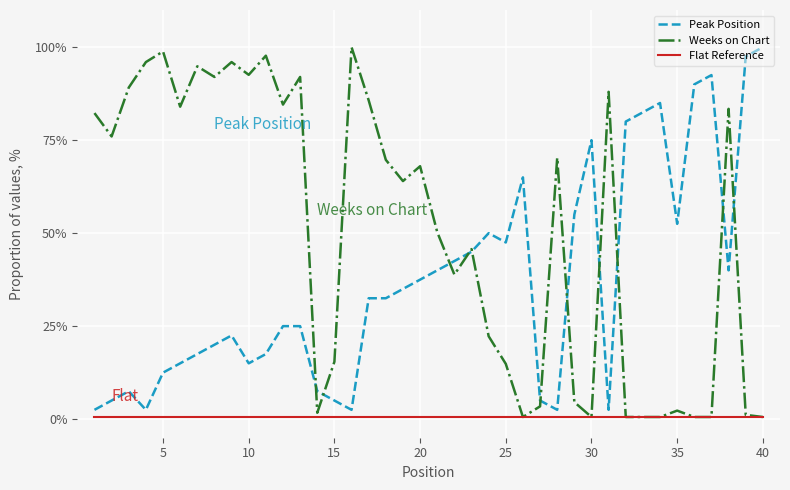

What is the greatest value displayed?

100.0